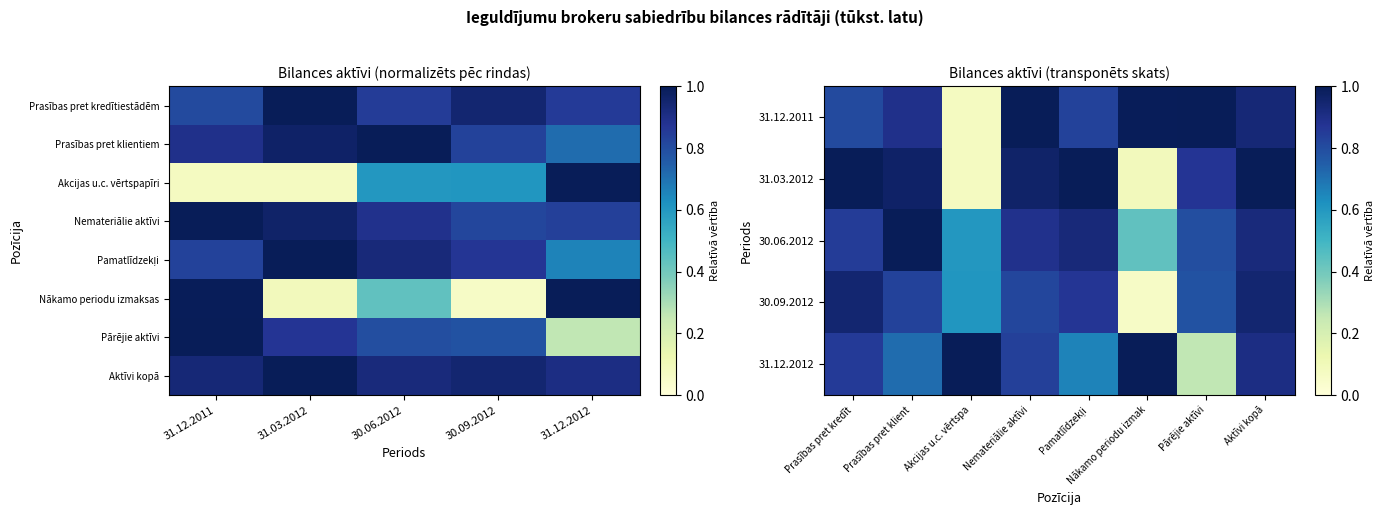

What is the sum of all Akcijas u.c. vērtspapīri values?

2.4